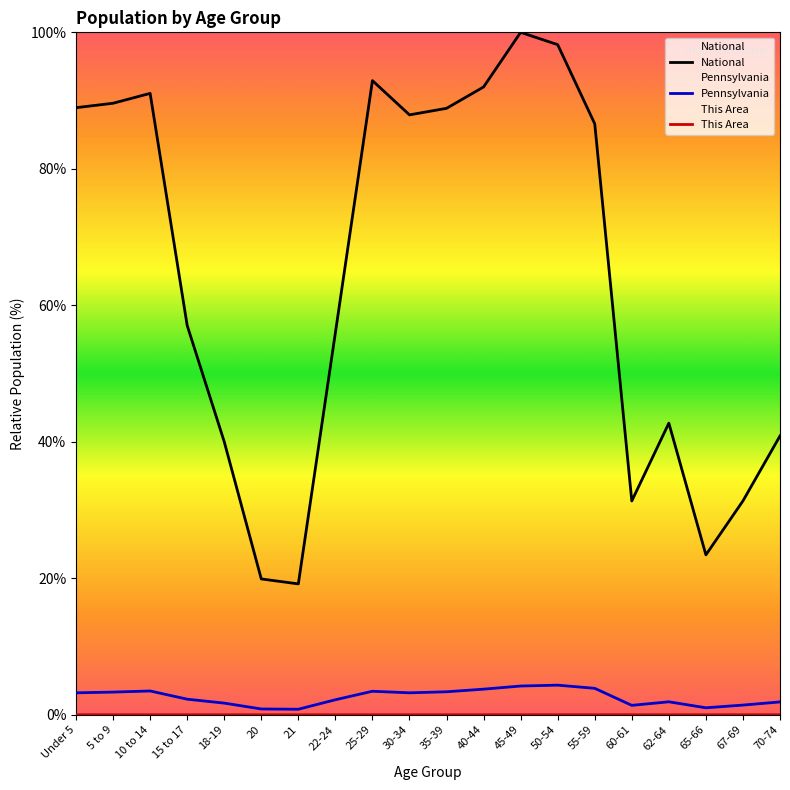

What is the greatest value displayed?

100.0